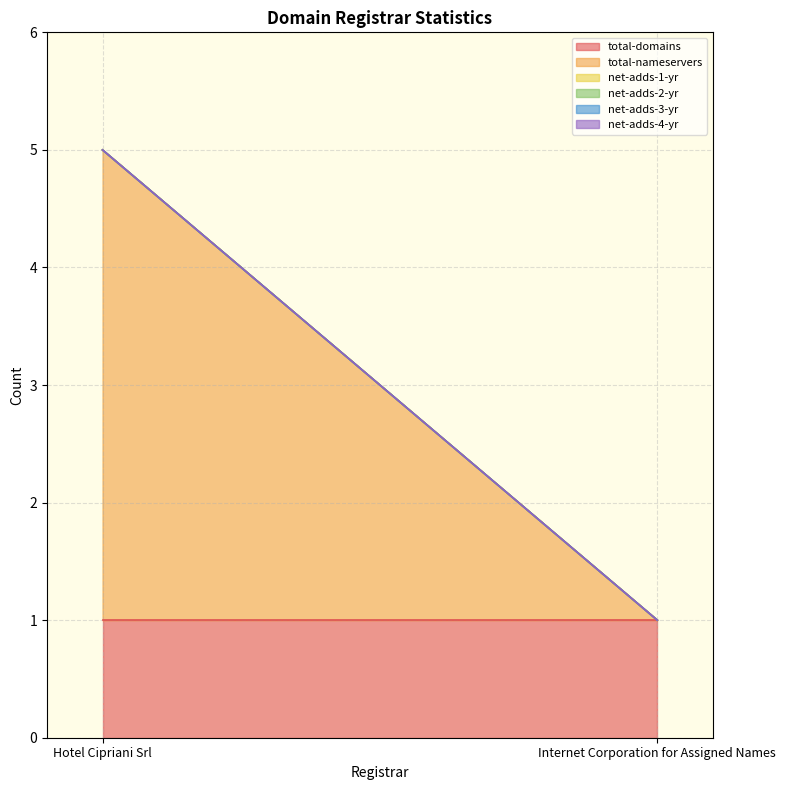

What is the label of the 2nd point from the right?

Hotel Cipriani Srl